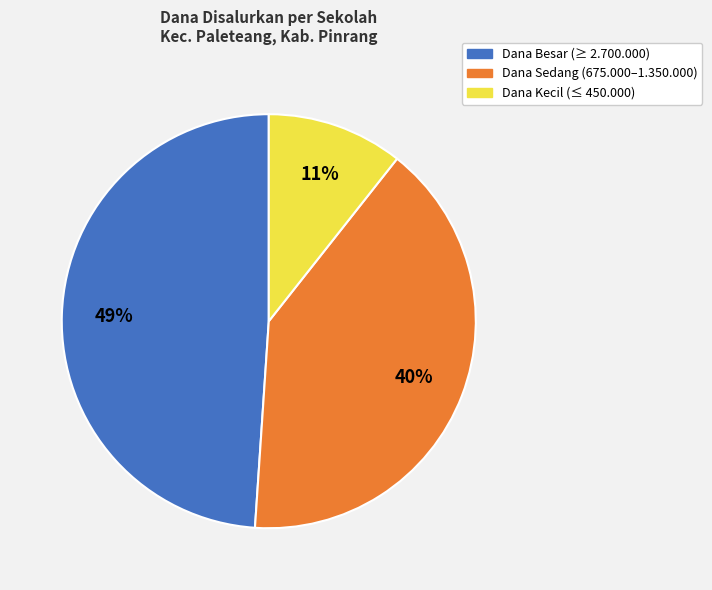

Does any single category account for the majority?

No